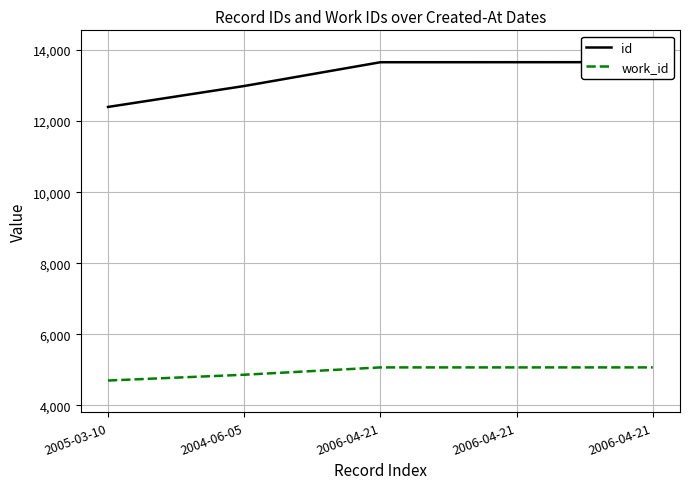

True or false: id has a value of 9103 at 2006-04-21.

False